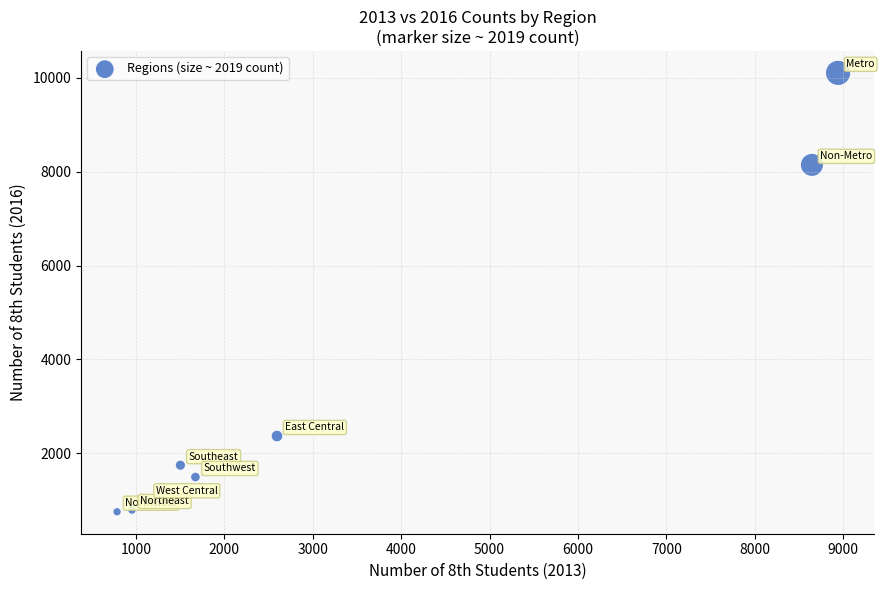

What Y value in the scatter plot is closest to 5428?

8146